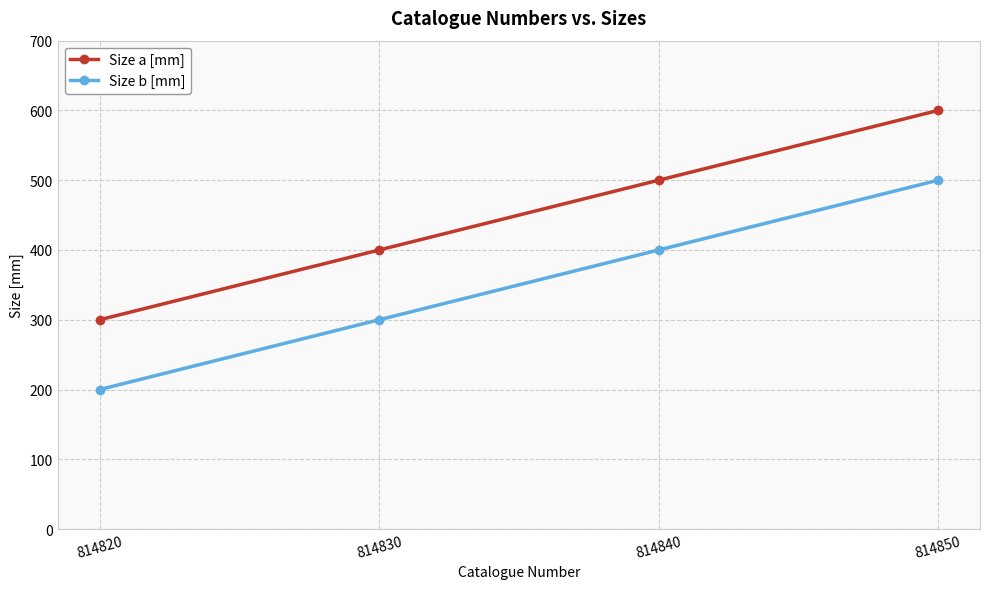

The value of Size a [mm] at 814820 is 300. True or false?

True